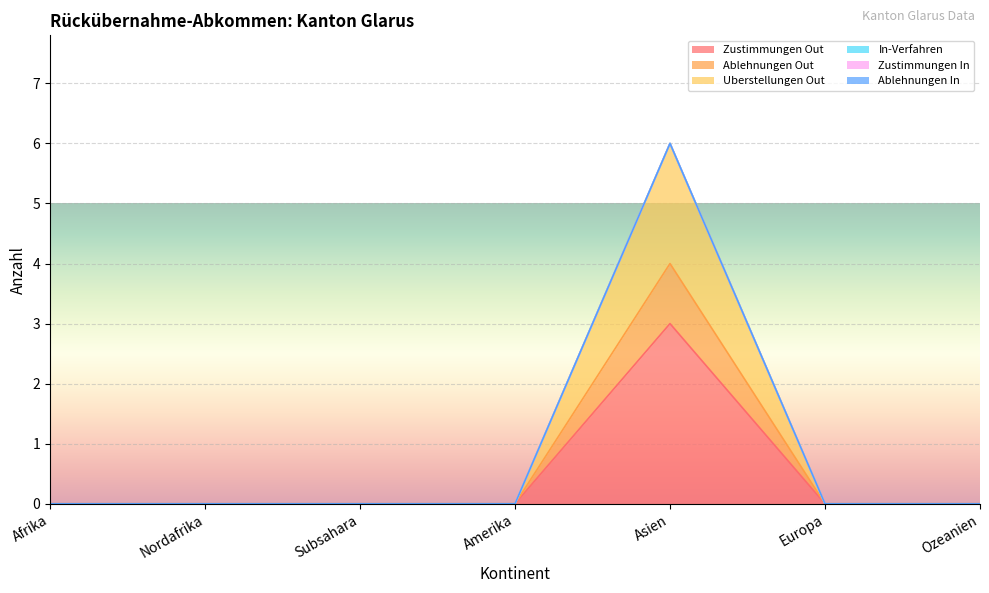

At which label is Ablehnungen Out closest to 2?

Afrika